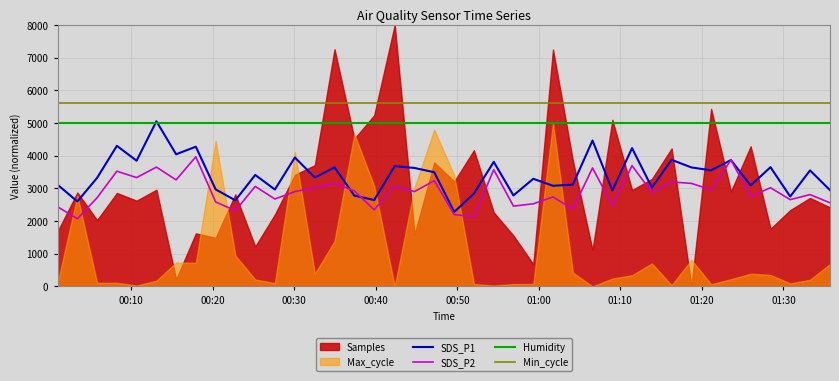

What is the minimum value for Humidity?

4995.0